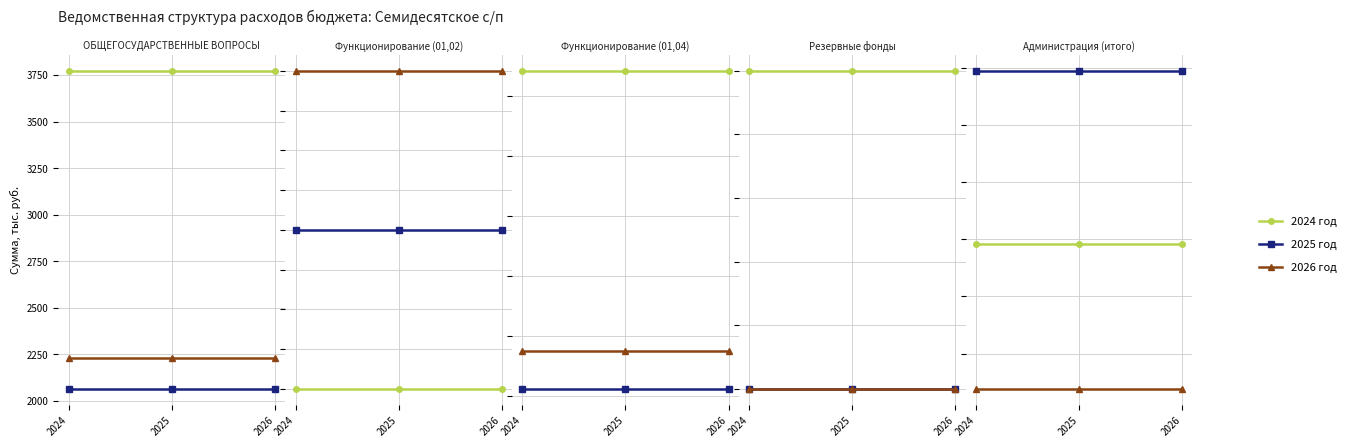

What are all the series names shown in the legend?

2024 год, 2025 год, 2026 год